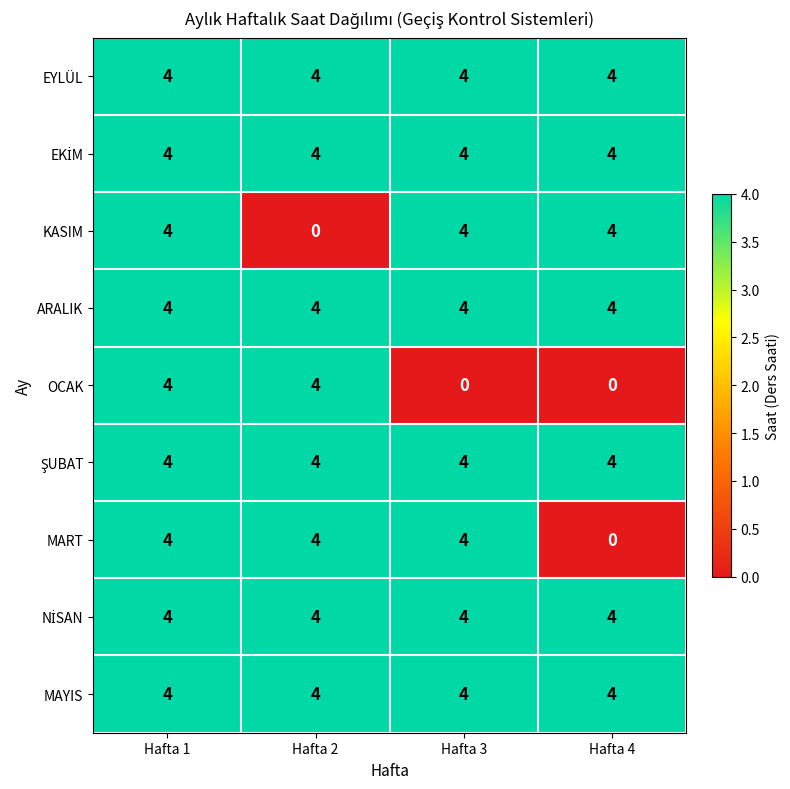

The MAYIS series shows 2 at Hafta 2. True or false?

False